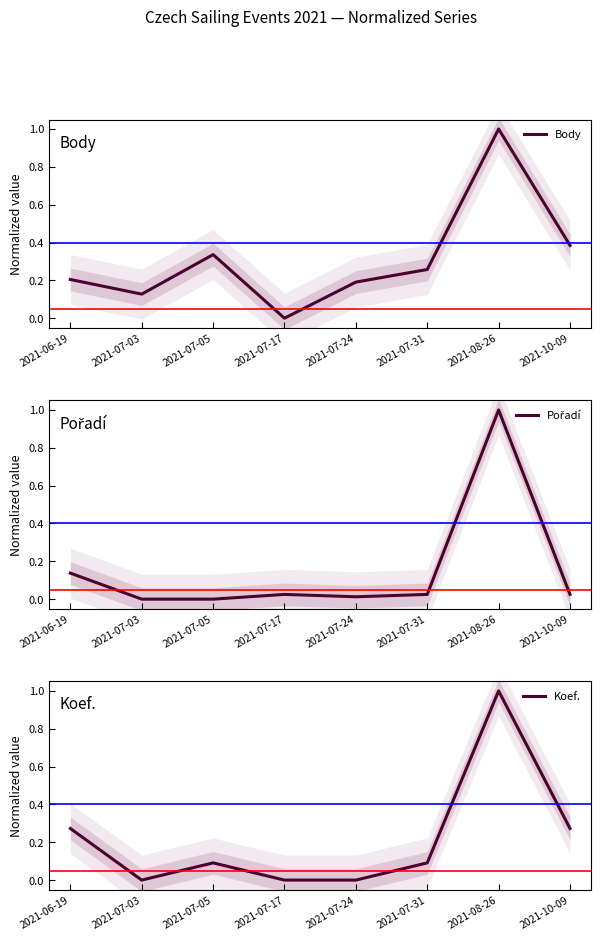

What is the sum of the Koef. values at 2021-10-09 and 2021-07-24?

0.3